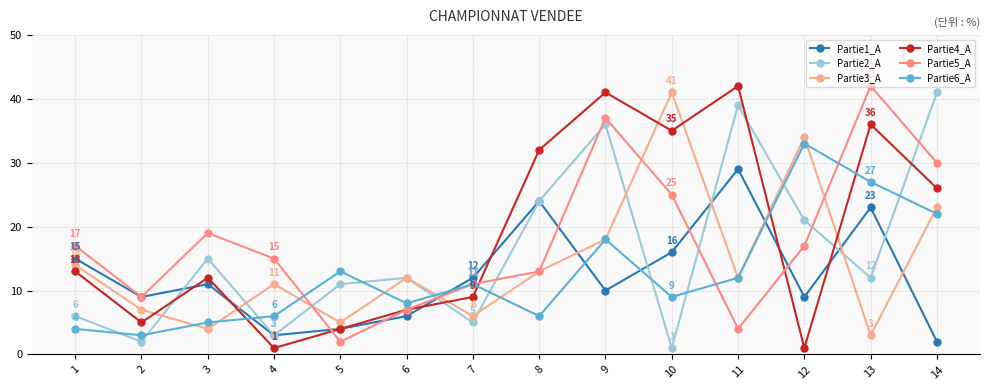

What is the difference between the second highest and second lowest values in the Partie2_A series?

37